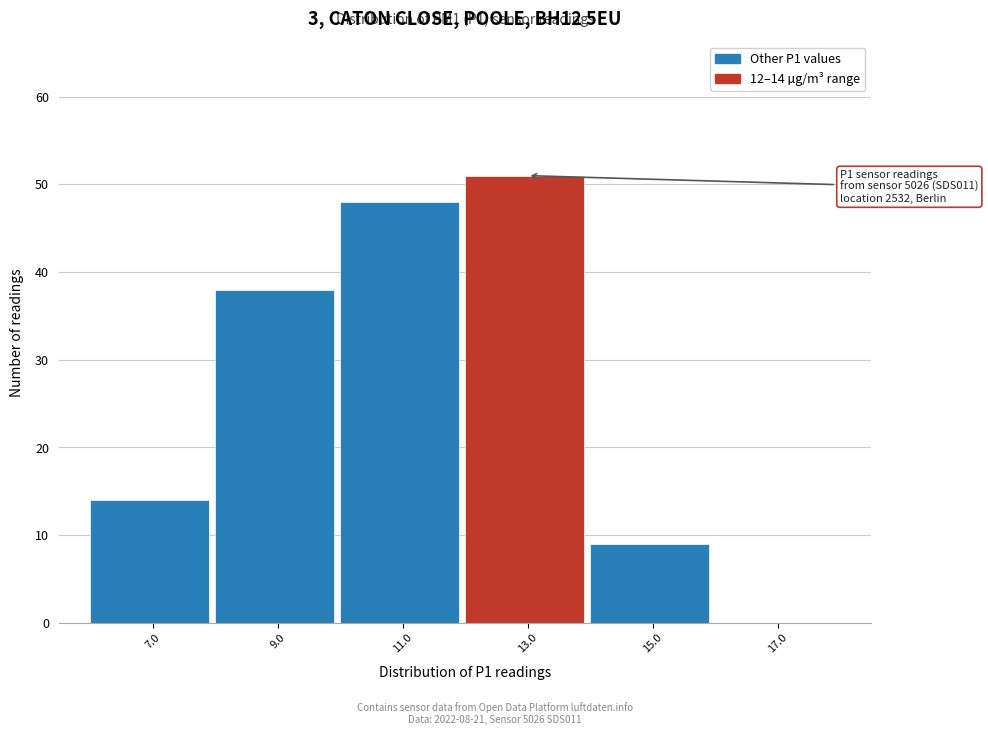

Over which range of the x-axis is the bar tallest?

12 to 14